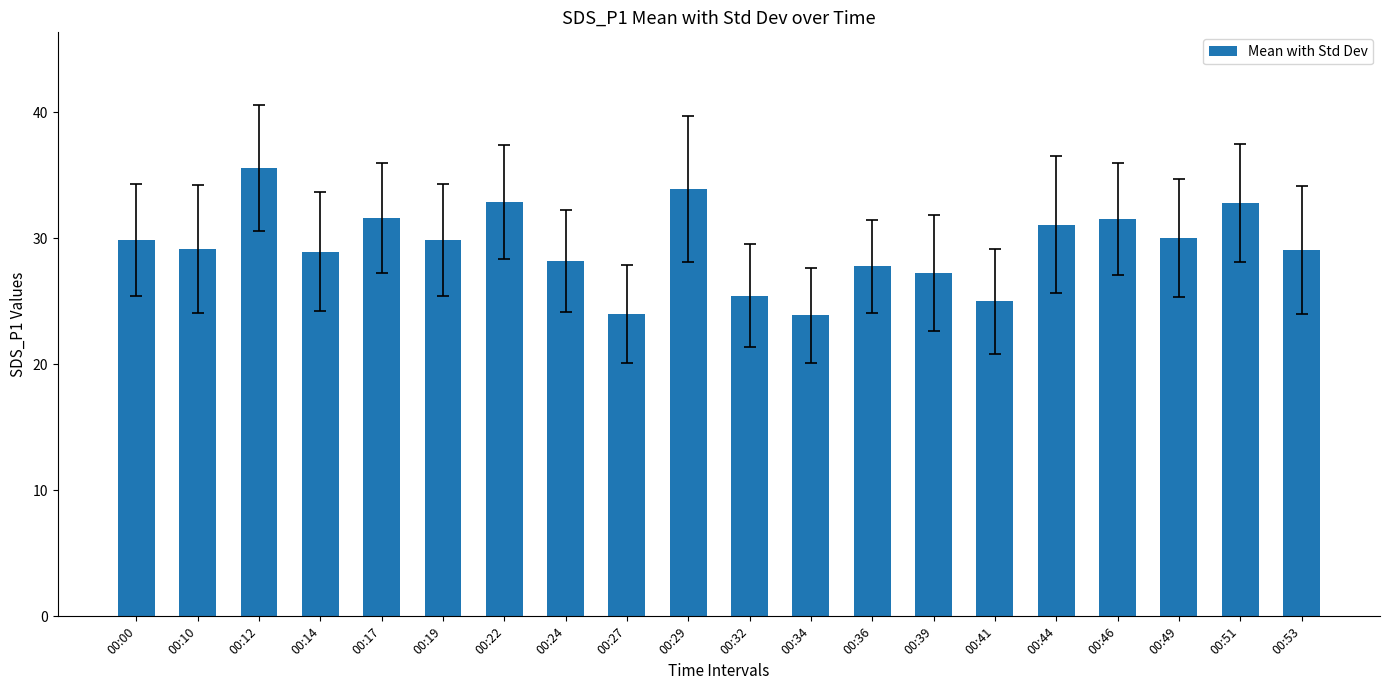

What is the approximate value at 00:17?

31.6